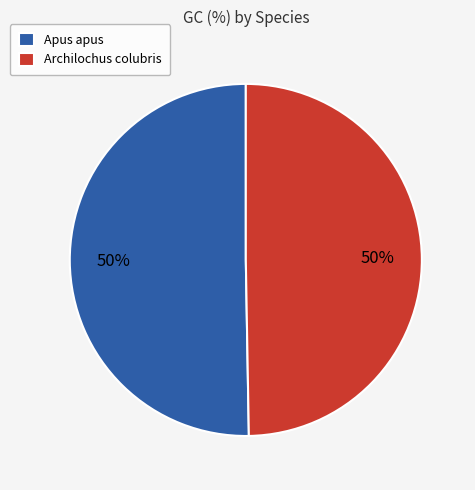

To the nearest percent, what is the average slice percentage?

50%